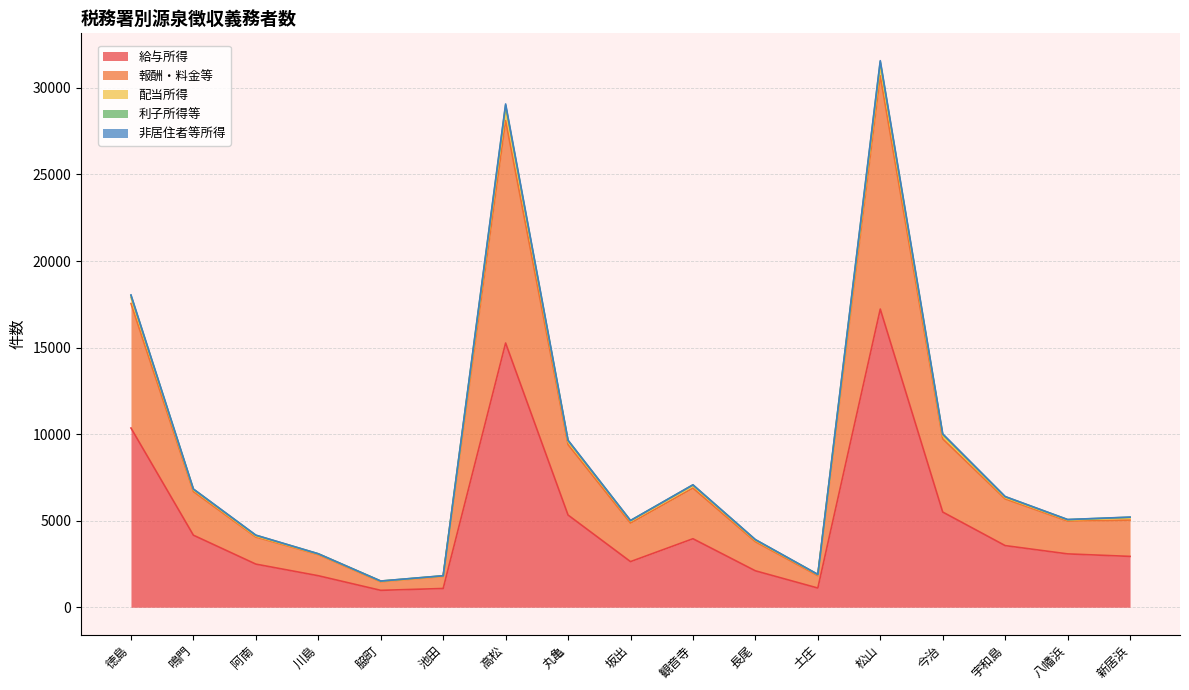

At how many categories does at least one series exceed 14877?

3